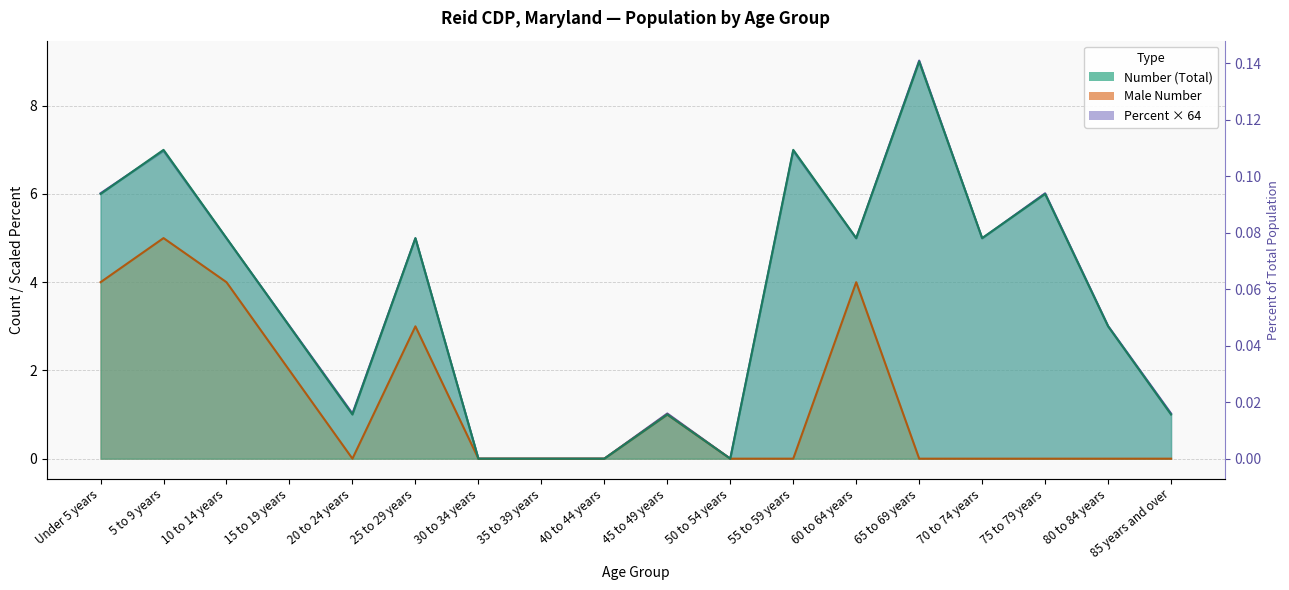

How many values in the Male Number series exceed 0?

7